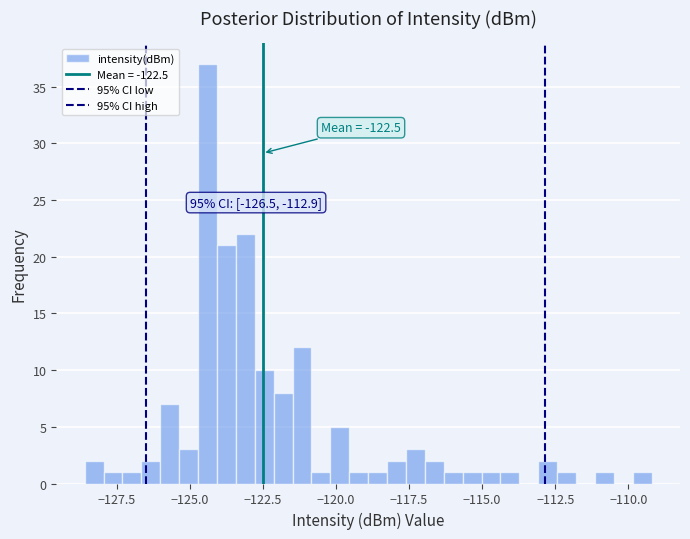

Around what value on the x-axis is the tallest bar? Give the approximate position of its centre, as read against the axis.

-124.5